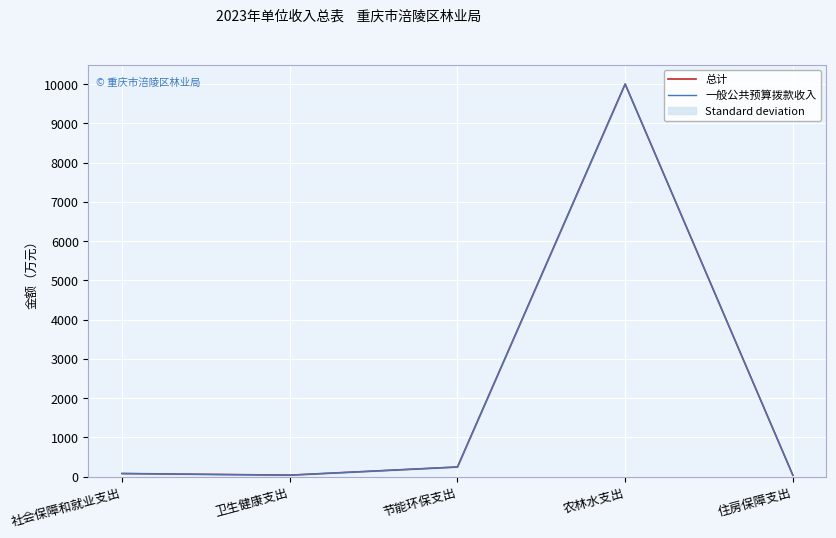

What is the difference between the second highest and minimum values in the 一般公共预算拨款收入 series?

210.2